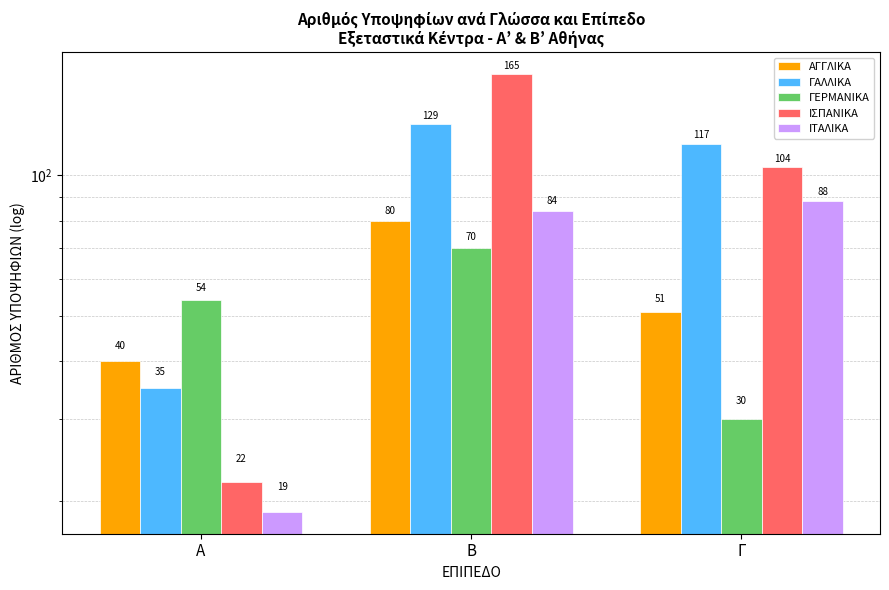

Read the ΓΕΡΜΑΝΙΚΑ value at Β.

70